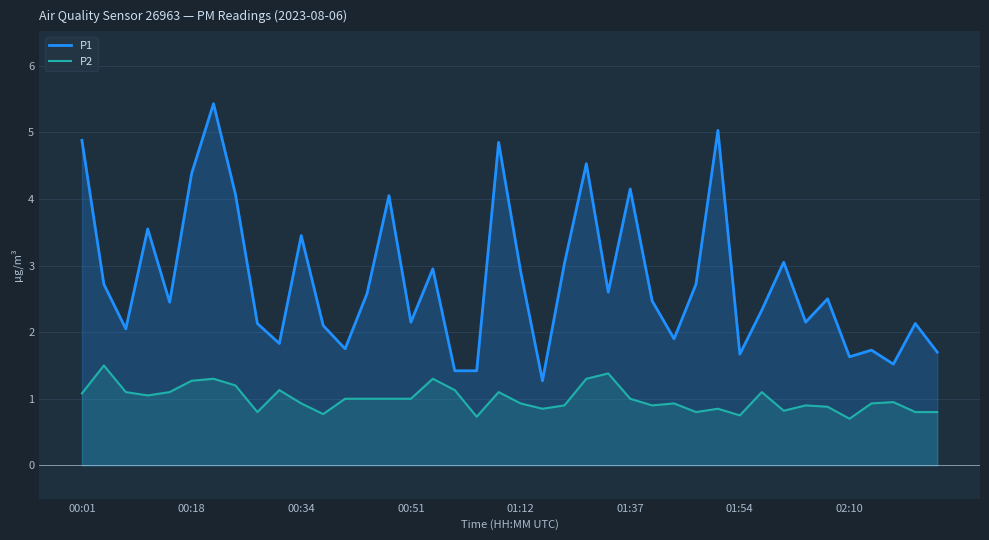

Which series has the widest spread of values?

P1